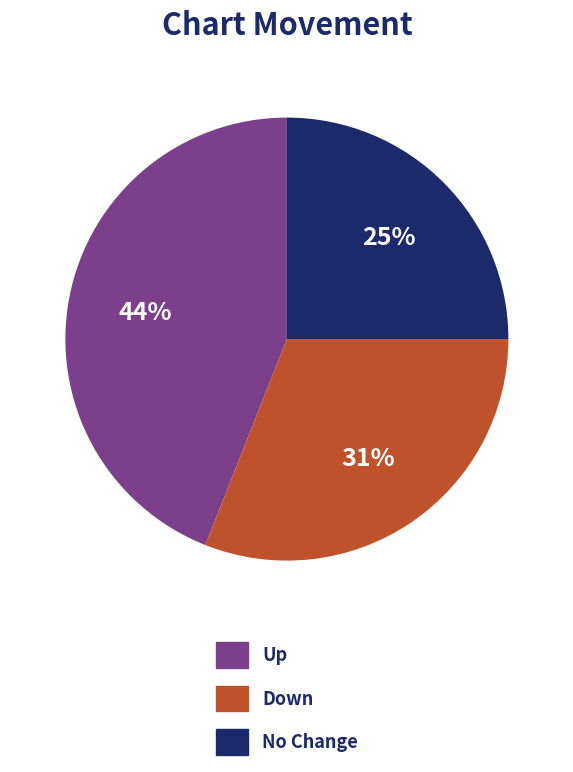

How many segments does this pie chart have?

3